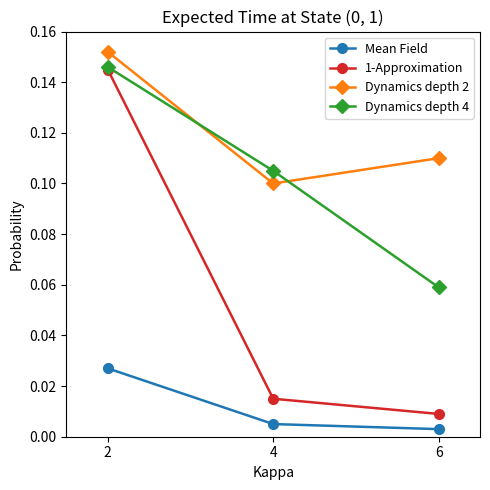

Which series changed the most between 2 and 4?

1-Approximation